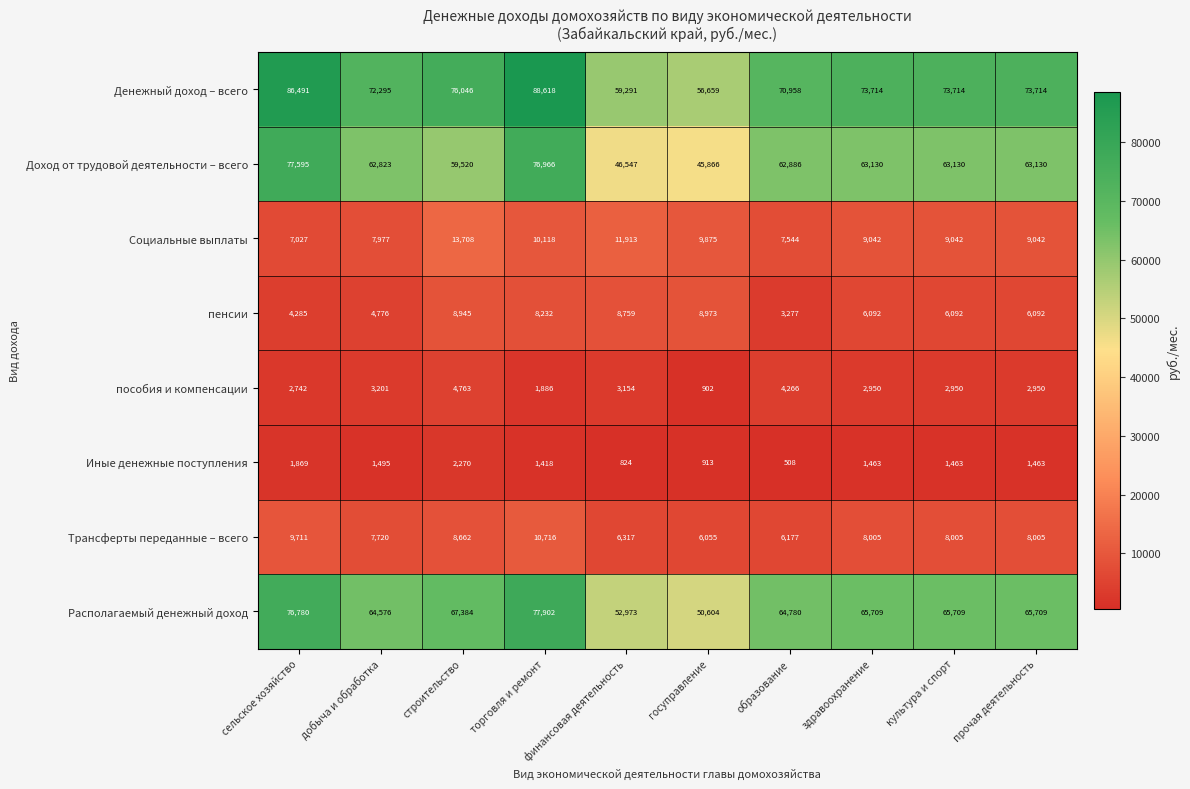

At культура и спорт, list the series in order from largest to smallest.

Денежный доход – всего, Располагаемый денежный доход, Доход от трудовой деятельности – всего, Социальные выплаты, Трансферты переданные – всего, пенсии, пособия и компенсации, Иные денежные поступления